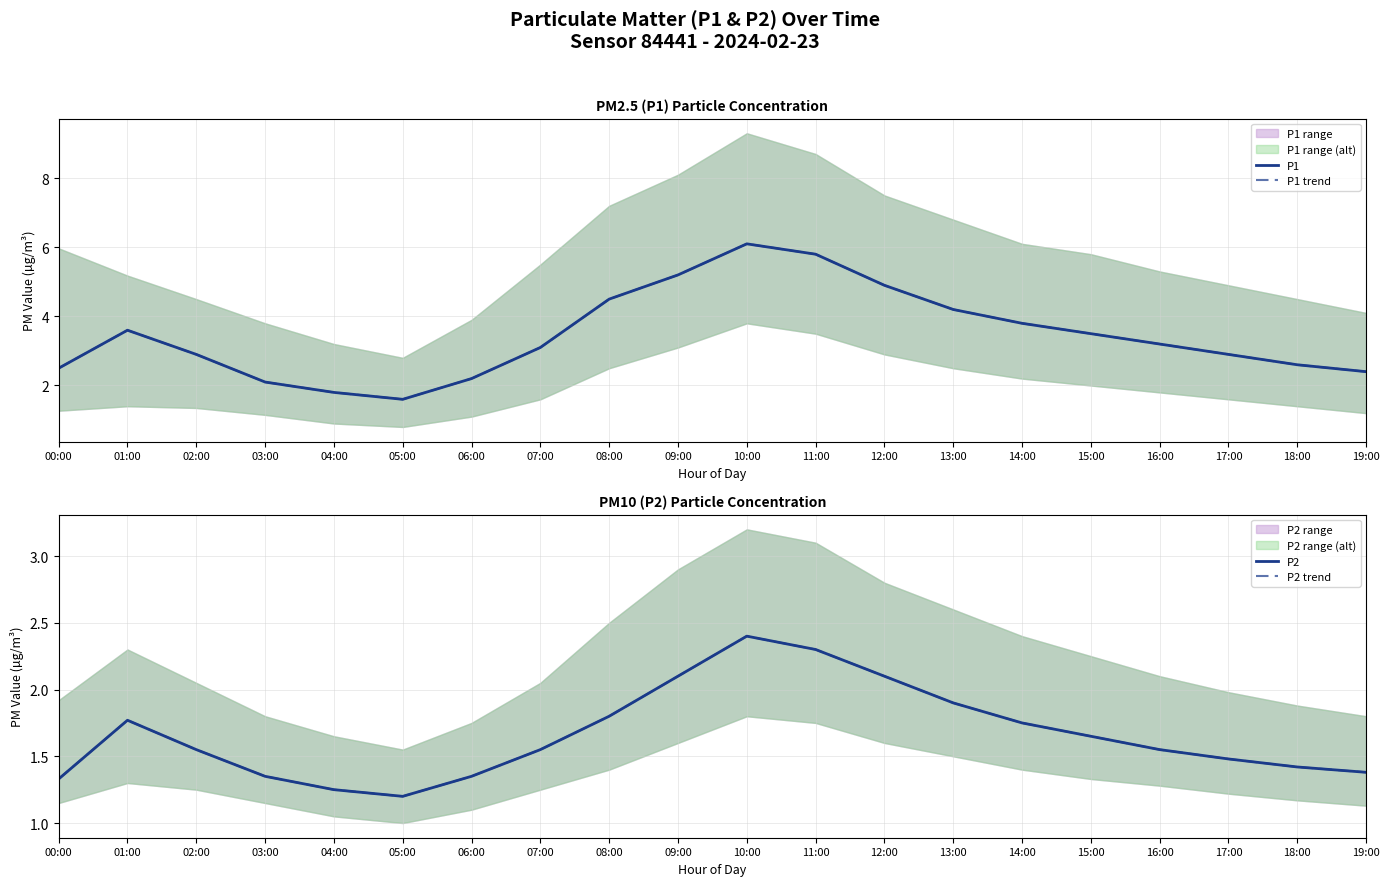

How many lines are shown in the chart?

4